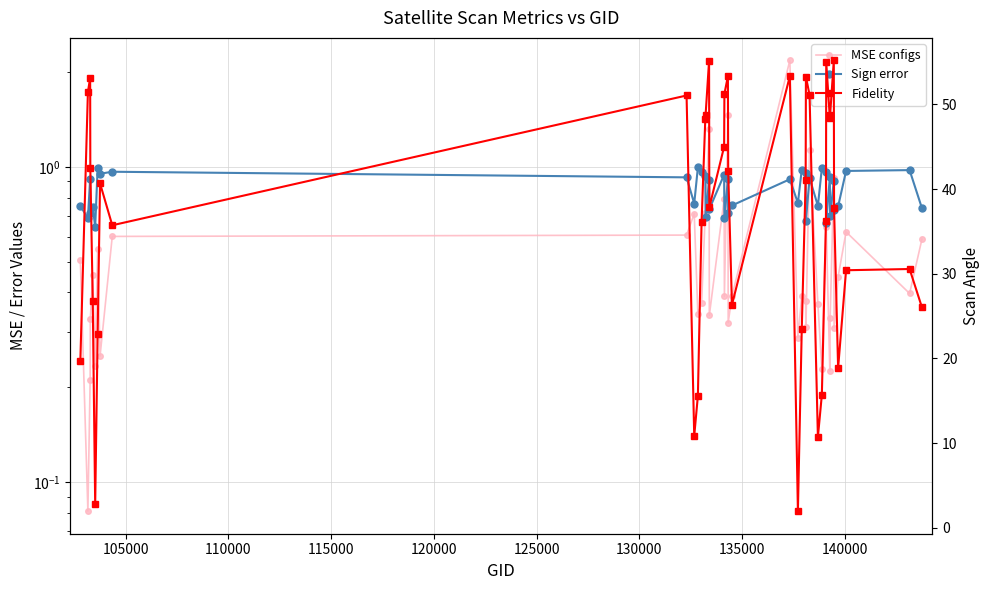

True or false: MSE configs and Fidelity intersect in this chart.

False